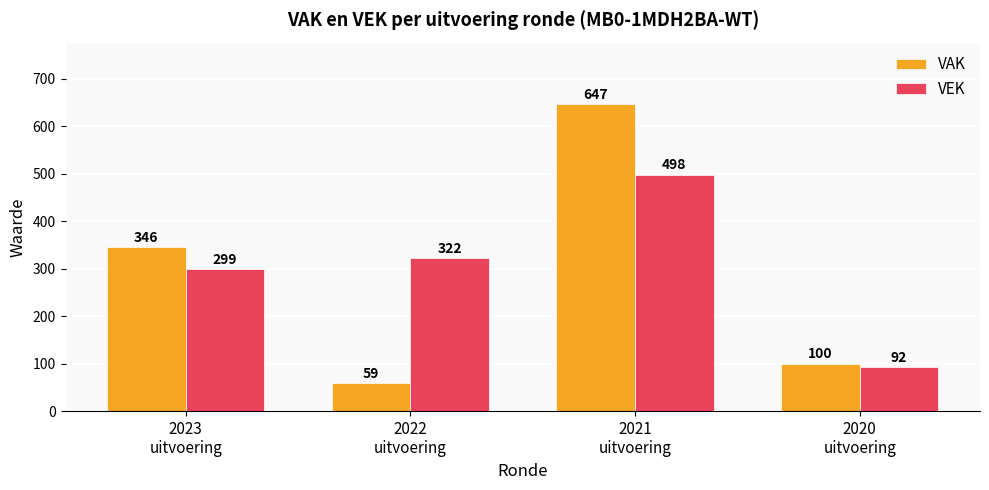

What is the value of the VAK bar at the 1st from the left?

346